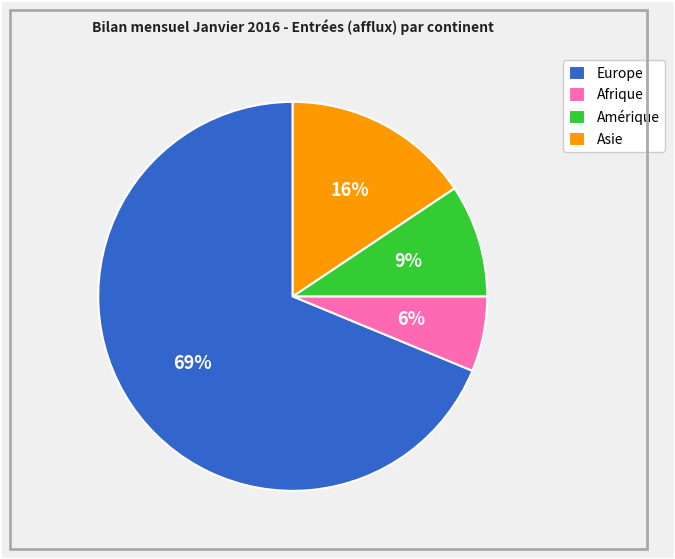

What is the smallest slice in the pie chart?

Afrique